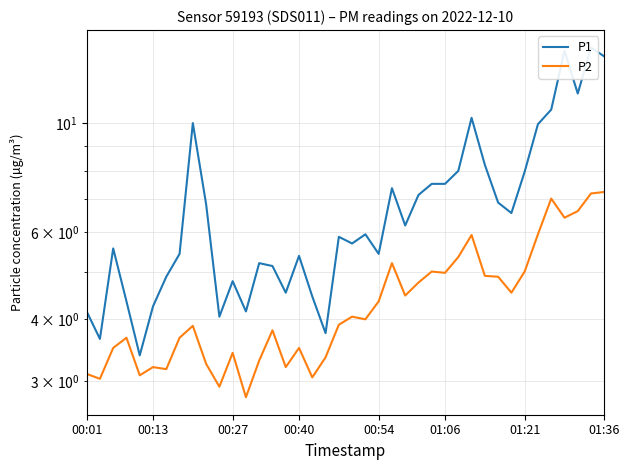

What is the difference between the P2 values at 20 and 31?

0.8